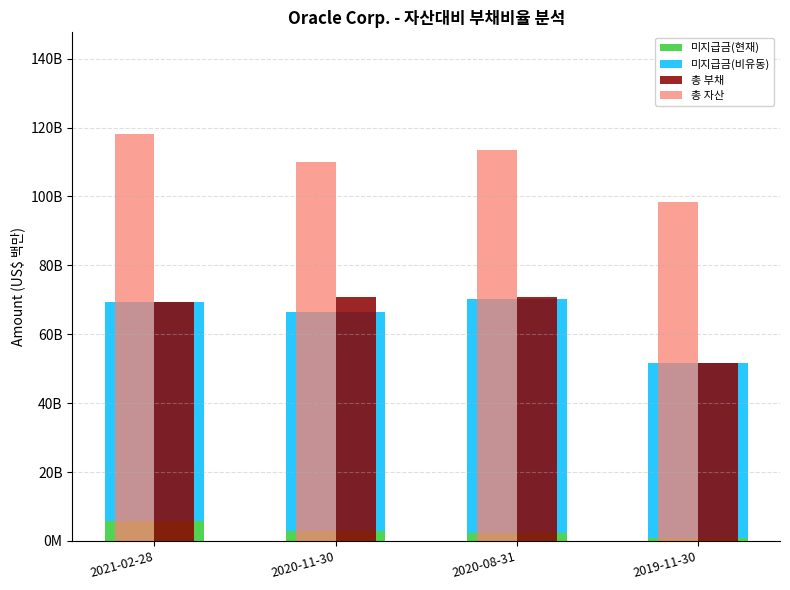

At which label is 미지급금(비유동) closest to 59219?

2020-11-30